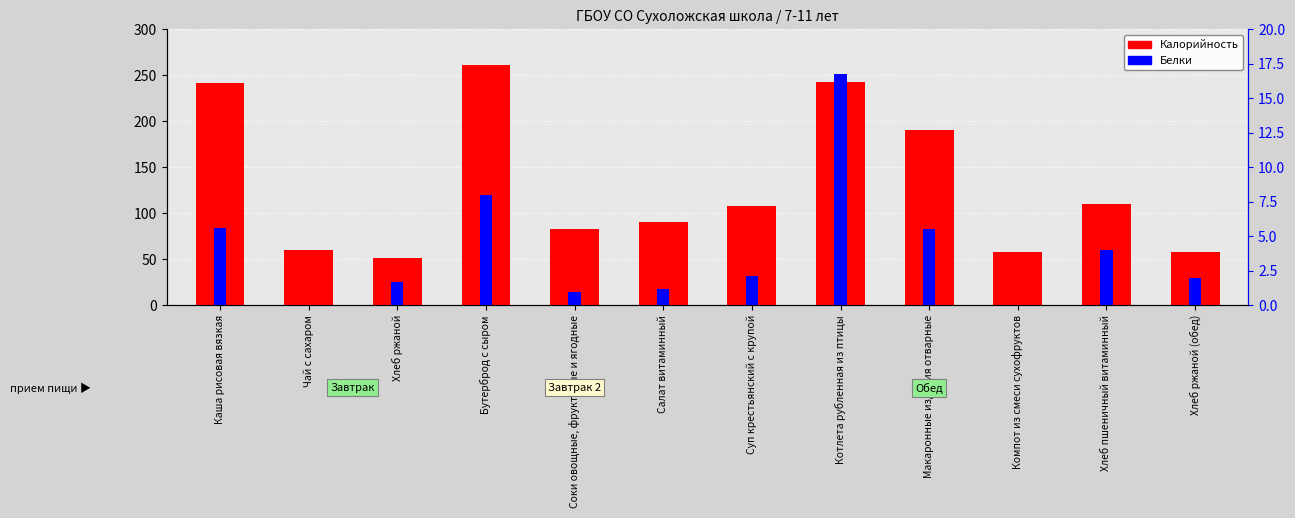

True or false: Калорийность has a value of 77.7 at Хлеб ржаной.

False